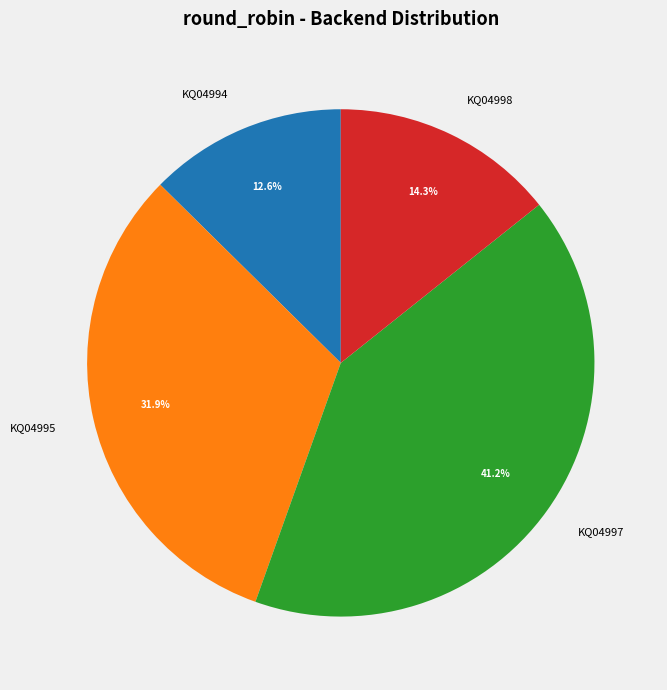

Does any single category account for the majority?

No